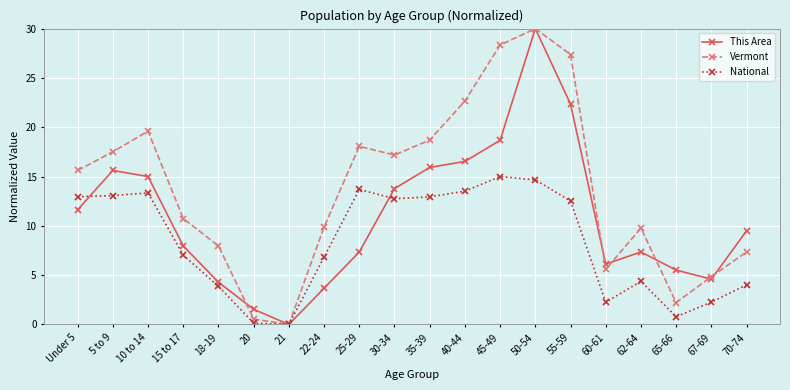

How many distinct data groups are displayed?

3